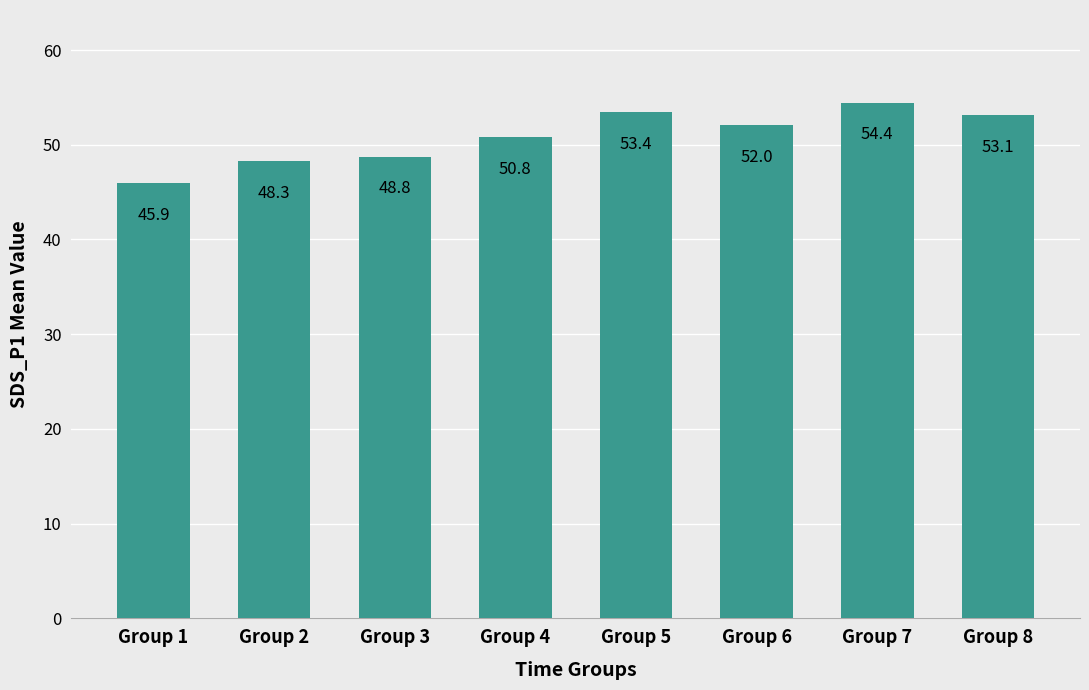

Approximately how many times larger is the value at Group 1 compared to Group 2?

1.0